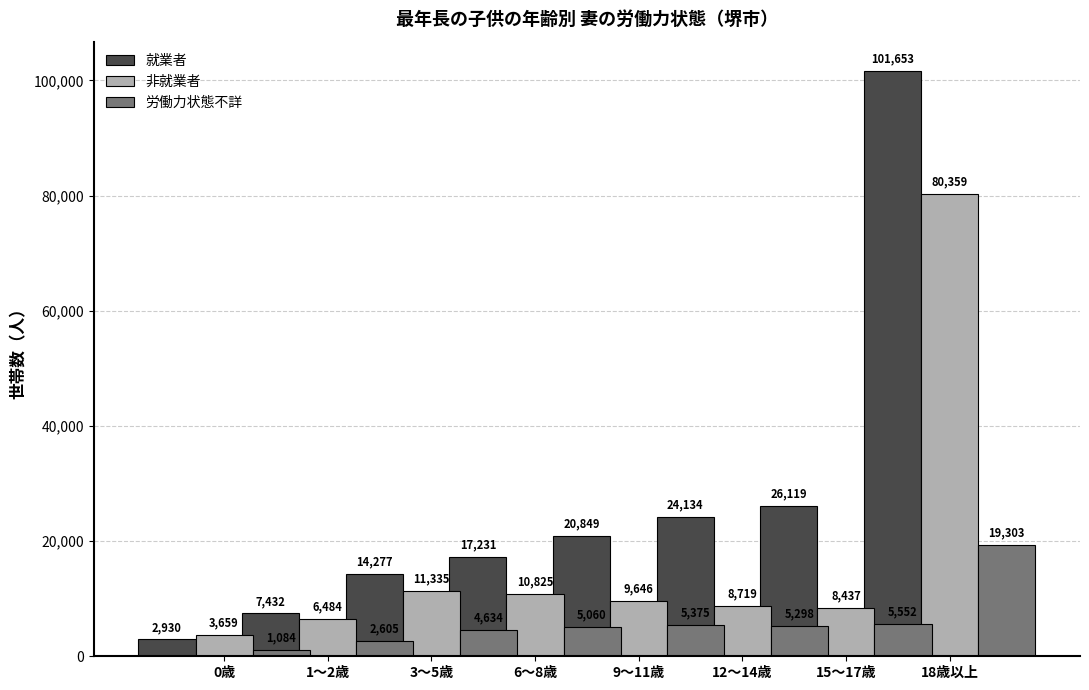

What is the smallest value displayed?

1084